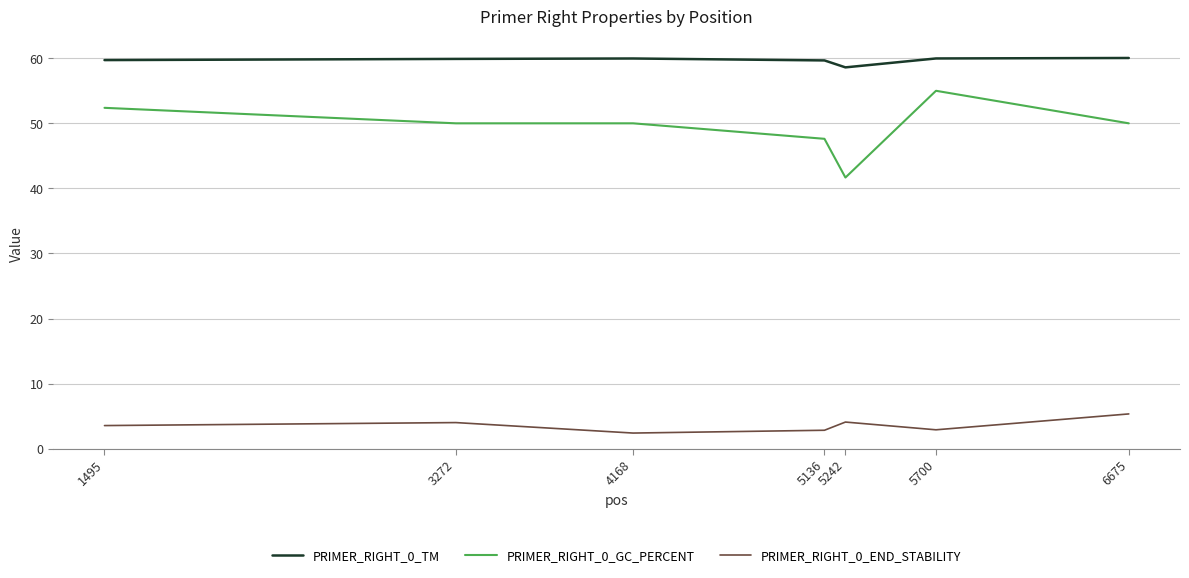

Read the PRIMER_RIGHT_0_TM value at 3272.

59.9